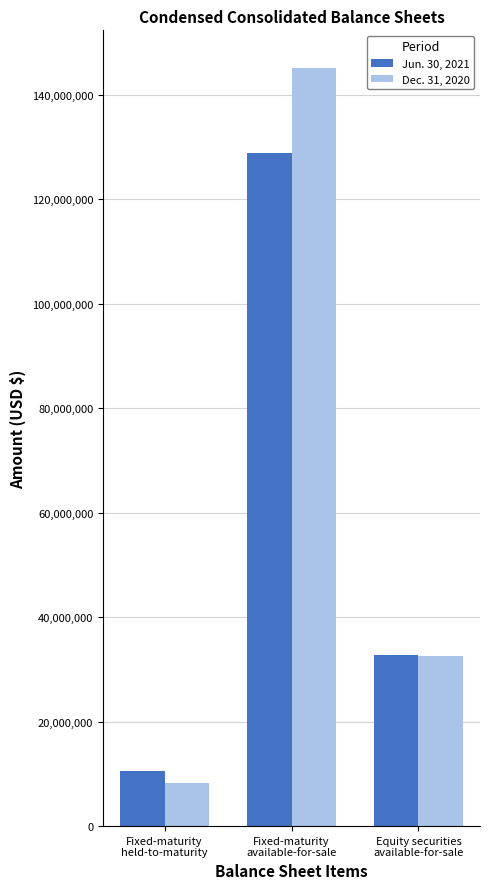

At which label does Jun. 30, 2021 reach its minimum?

Fixed-maturity
held-to-maturity